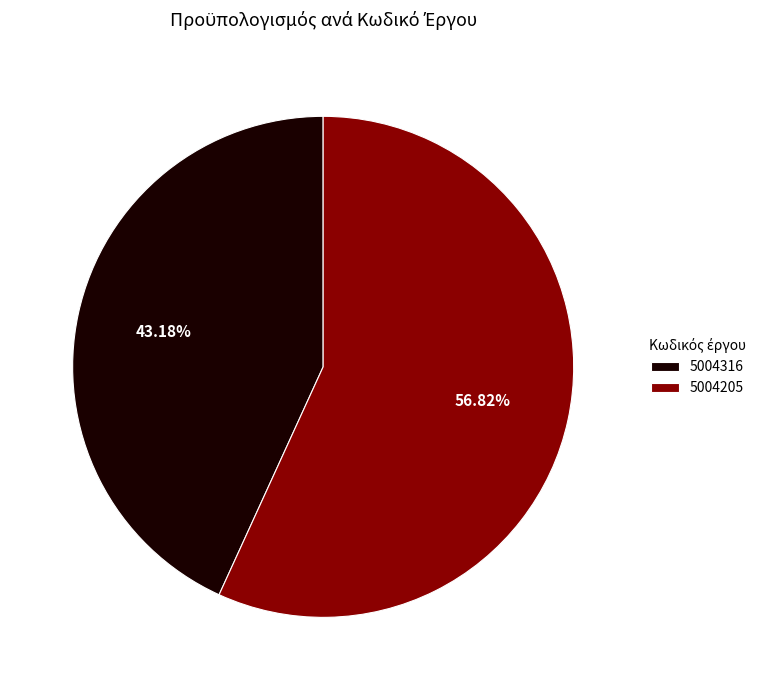

How many slices are in this pie chart?

2